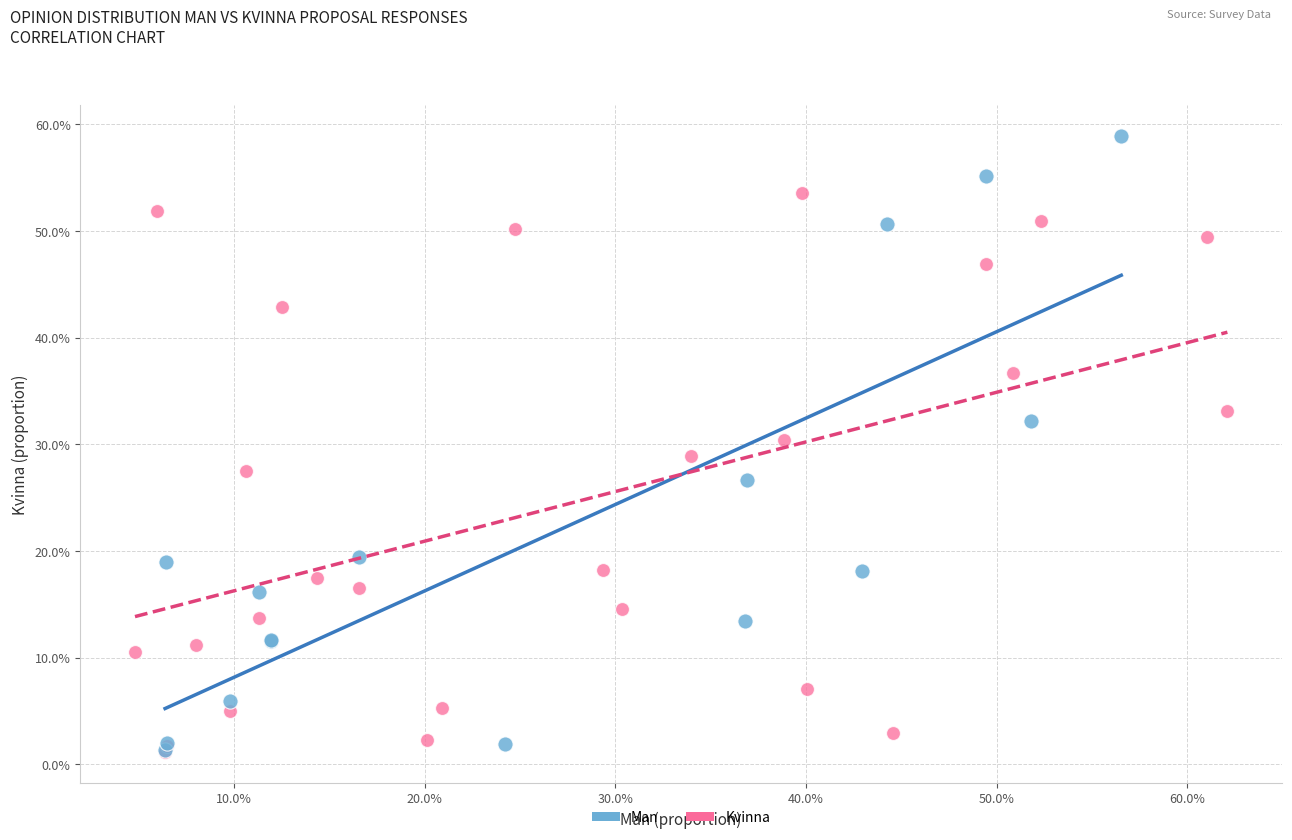

What are all the series names shown in the legend?

Man, Kvinna